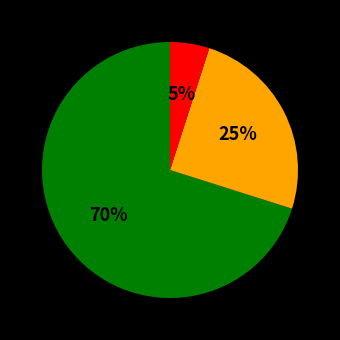

Is there a majority slice in this chart?

Yes